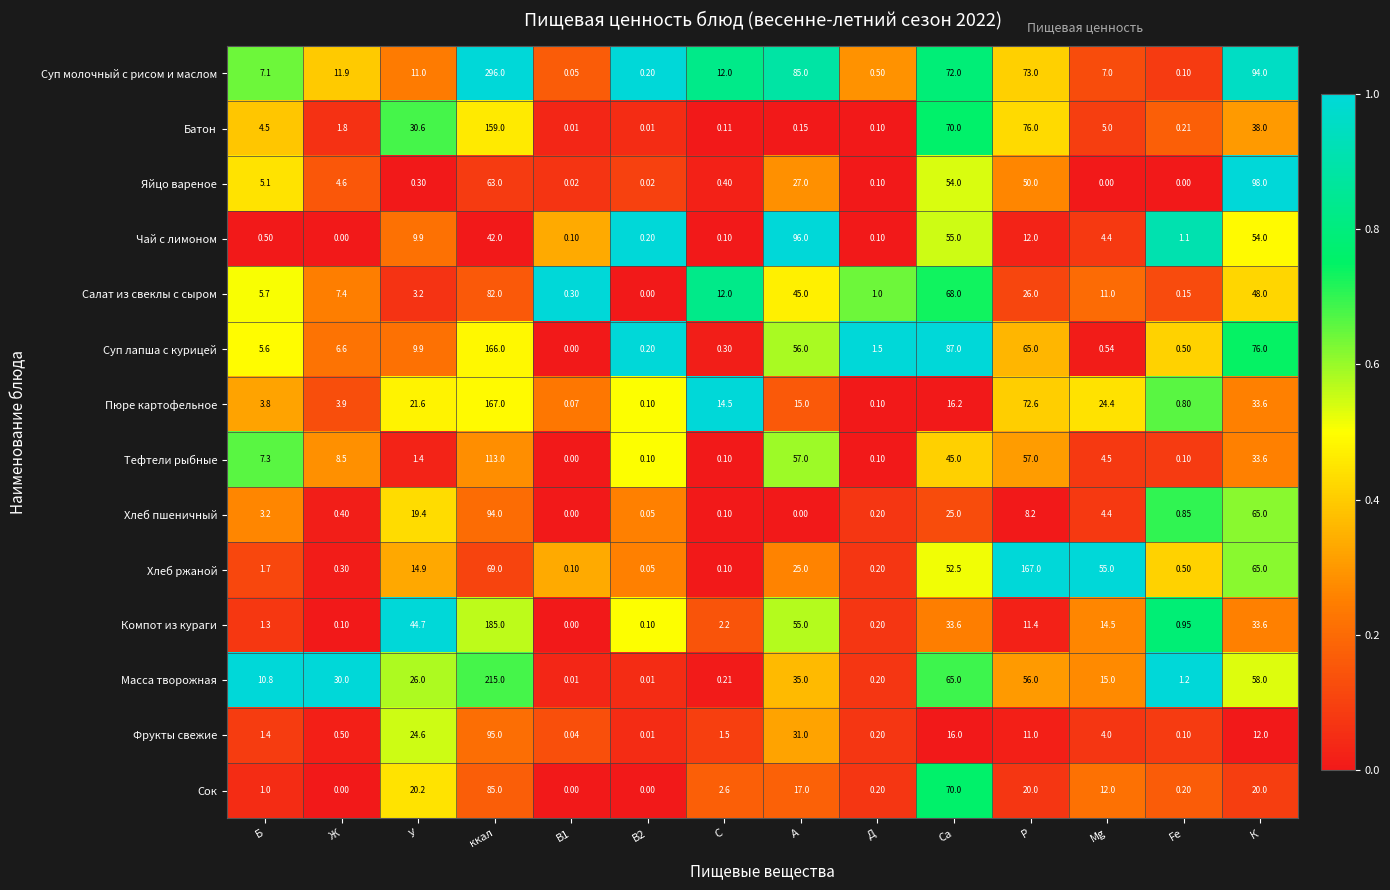

At which category is the sum across all series the highest?

ккал